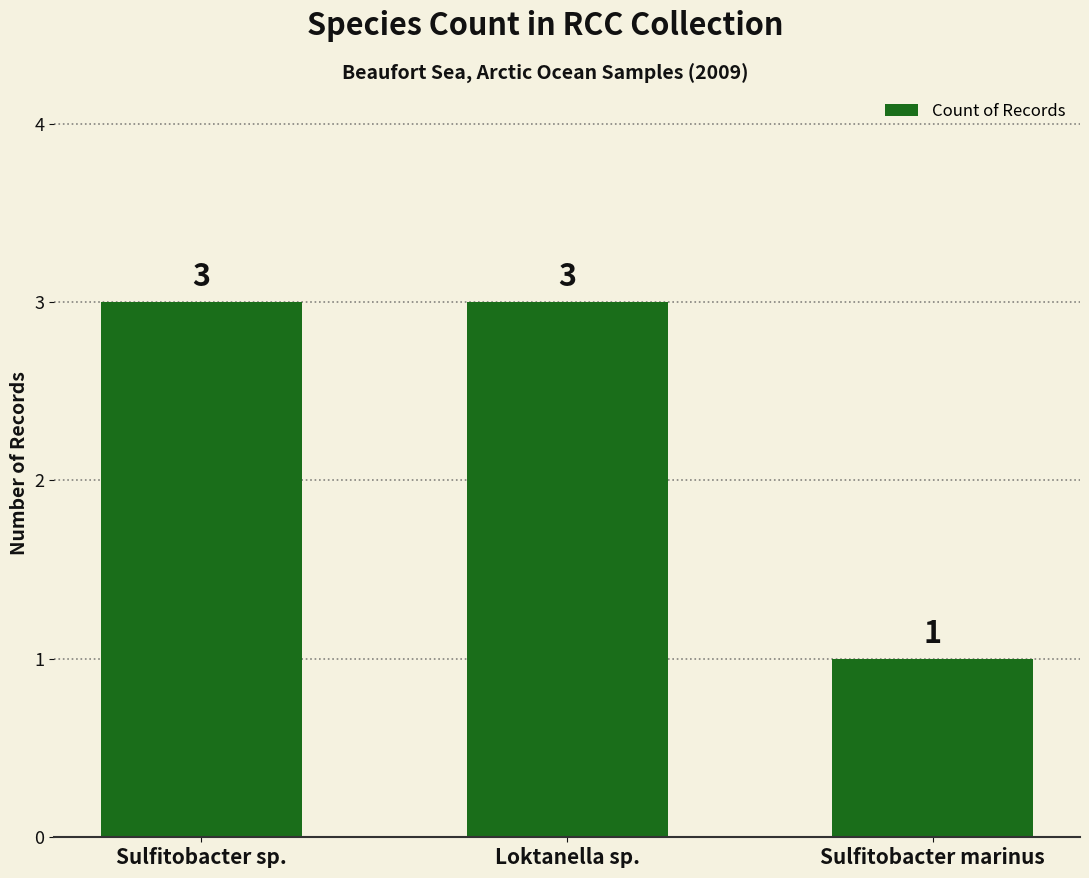

What is the sum of the values at Sulfitobacter marinus and Sulfitobacter sp.?

4